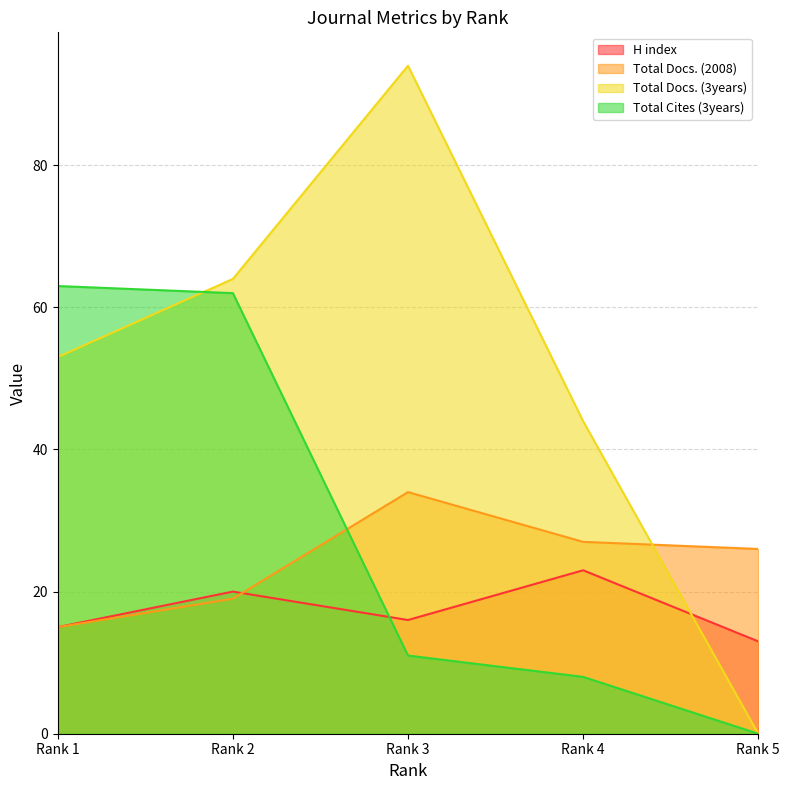

Rank the categories by Total Docs. (2008) value from highest to lowest.

Rank 3, Rank 4, Rank 5, Rank 2, Rank 1